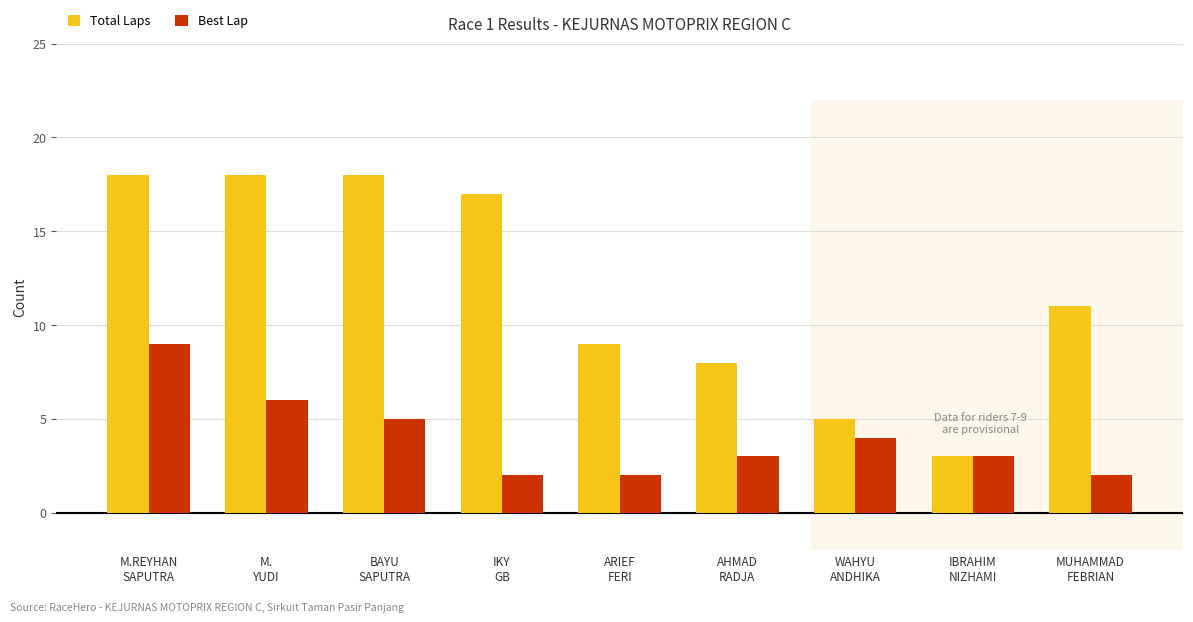

What is the maximum value shown in the chart?

18